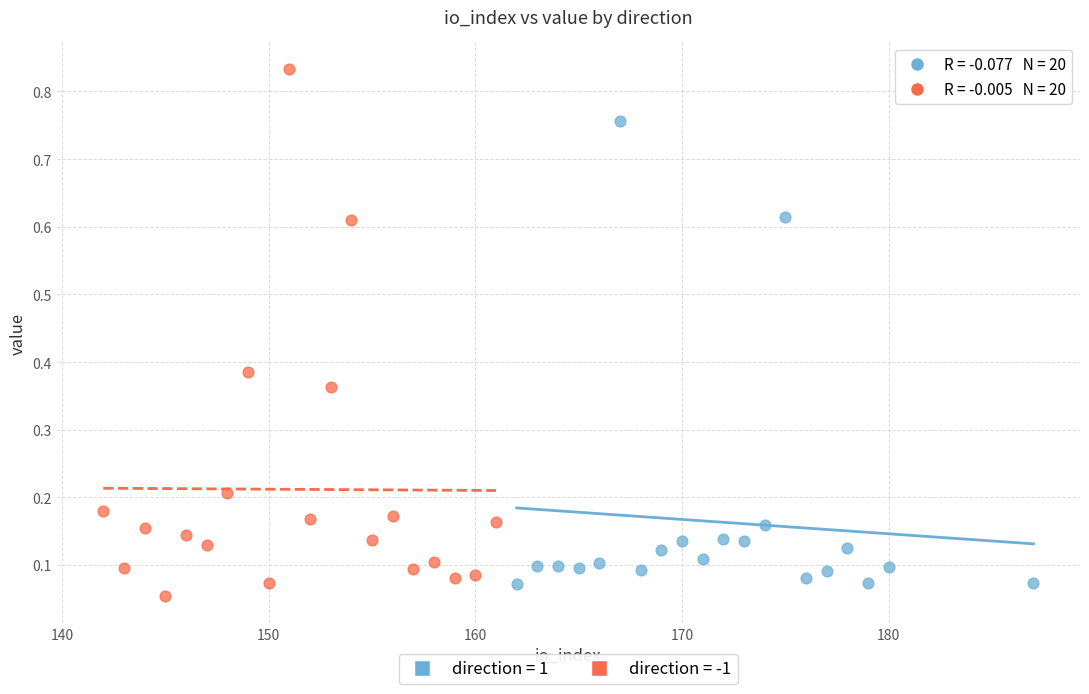

Which series contains the highest Y value?

direction = -1